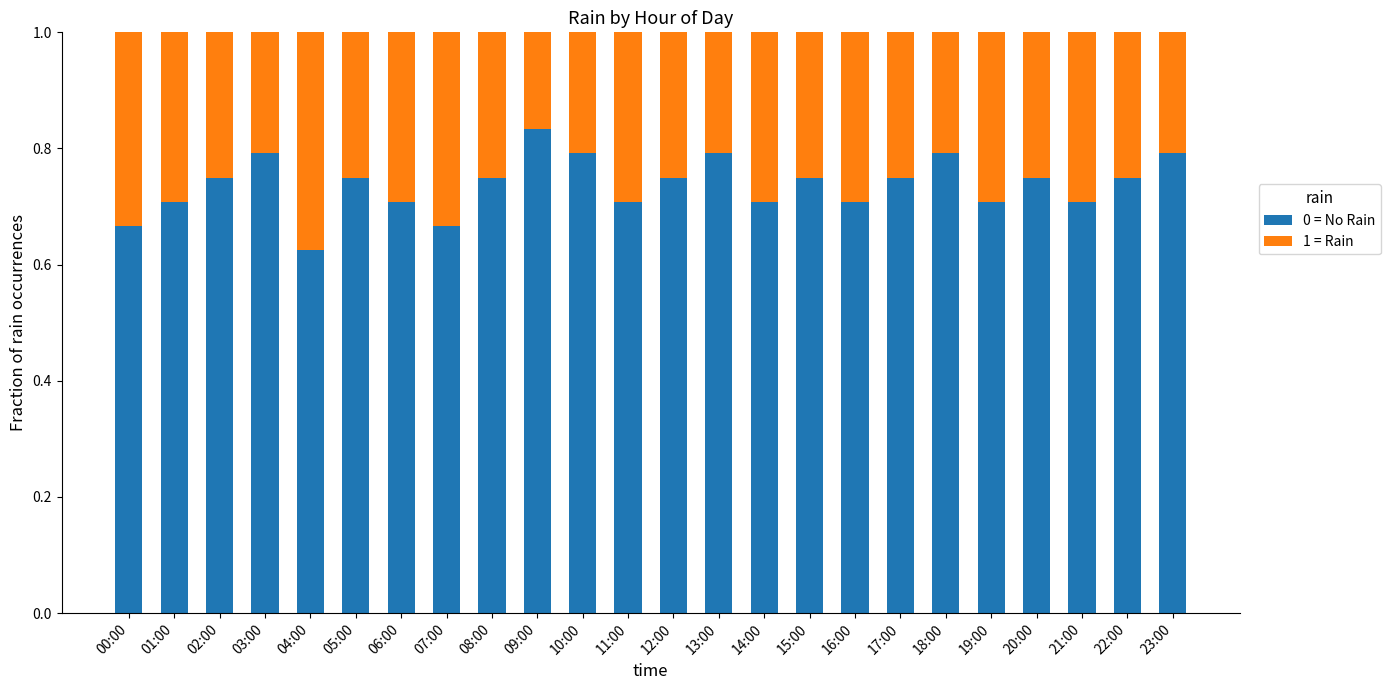

The 0 = No Rain series shows 0.8 at 20:00. True or false?

True